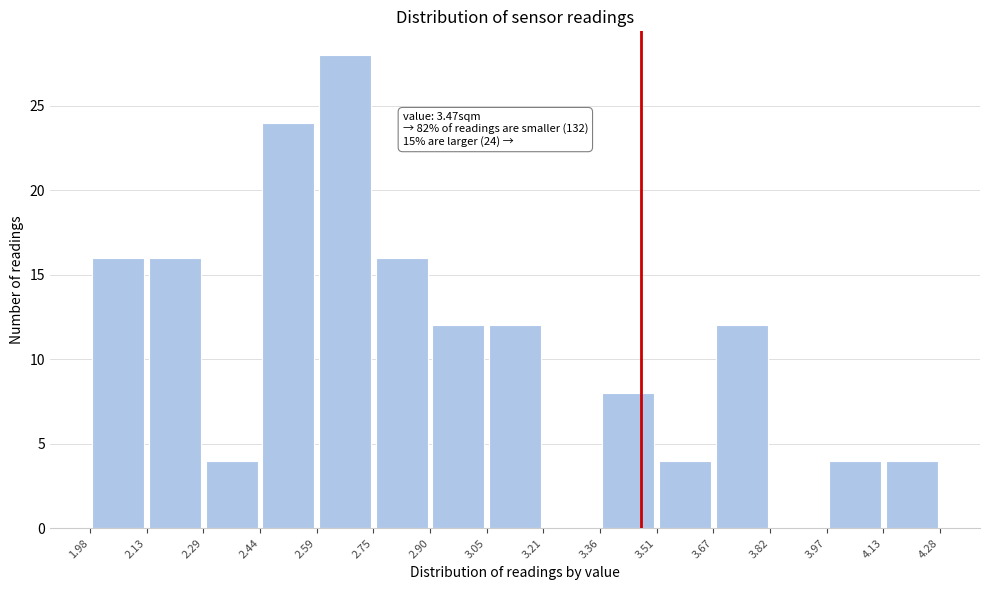

Which range on the x-axis has the tallest bar?

2.59 to 2.75